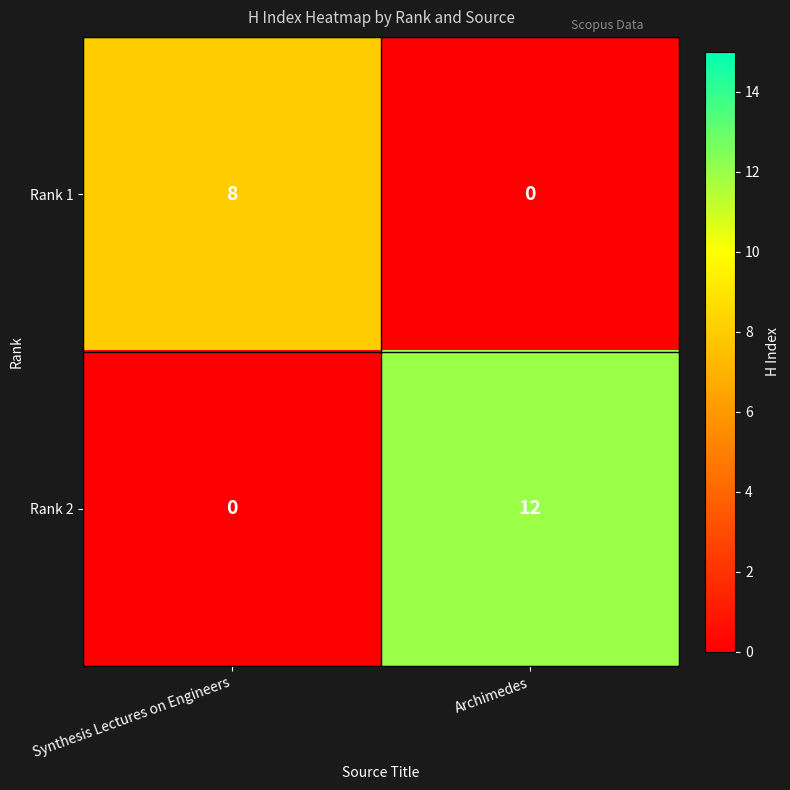

At which category is the sum across all series the highest?

Archimedes